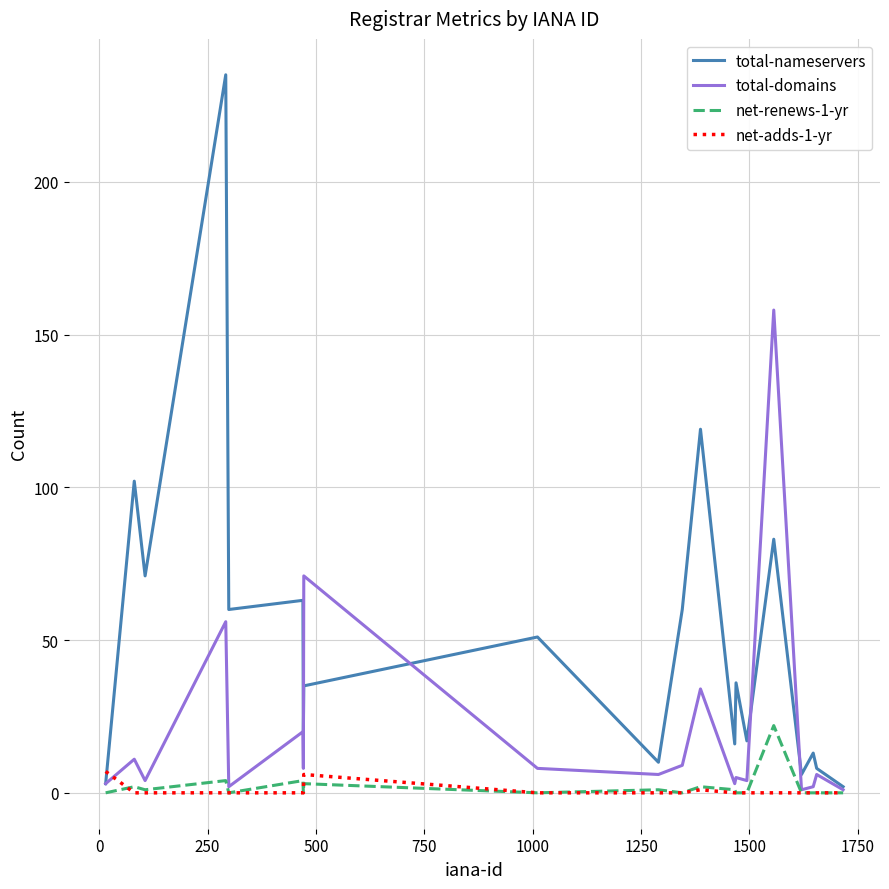

What is the maximum value shown in the chart?

235